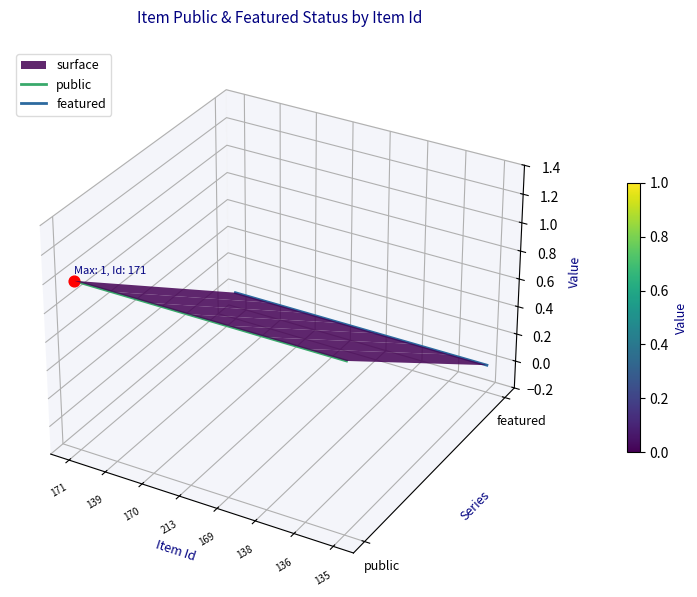

At which category is the sum across all series the highest?

171